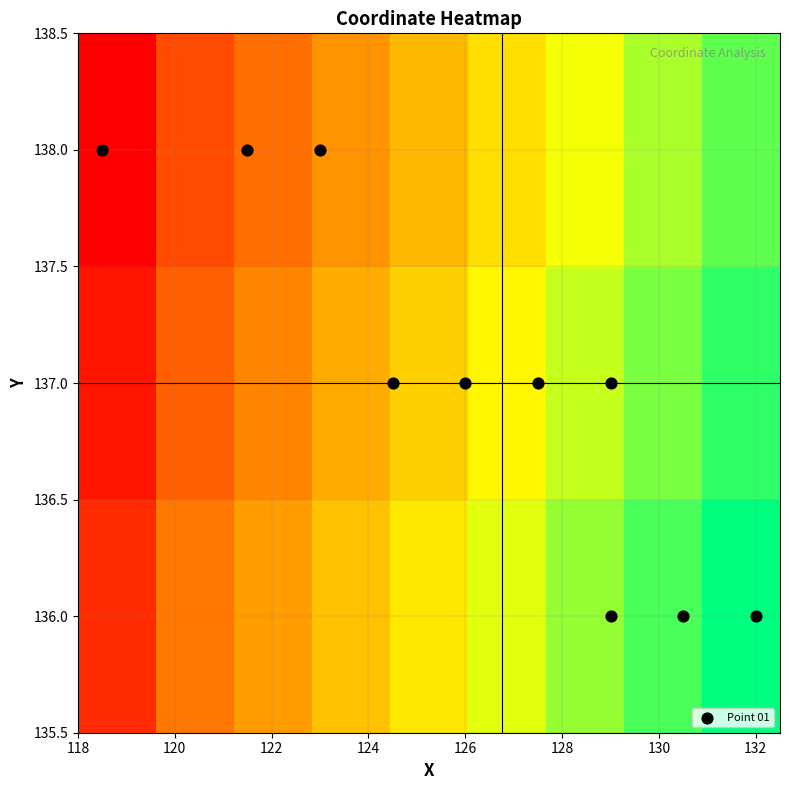

At how many categories does at least one series exceed 0?

9